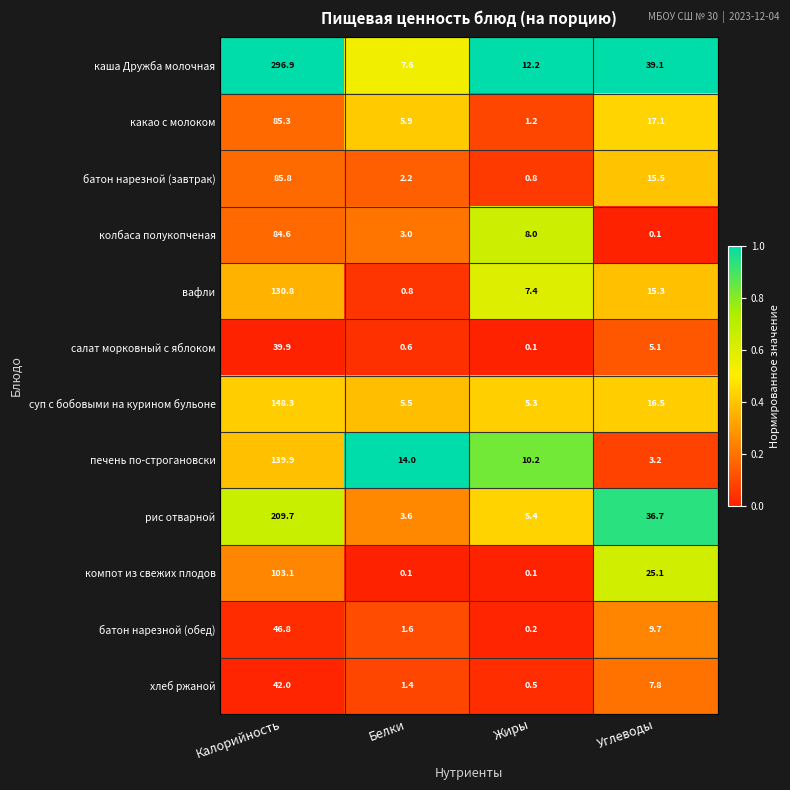

Rank the series by their maximum value, from highest to lowest.

каша Дружба молочная, рис отварной, суп с бобовыми на курином бульоне, печень по-строгановски, вафли, компот из свежих плодов, батон нарезной (завтрак), какао с молоком, колбаса полукопченая, батон нарезной (обед), хлеб ржаной, салат морковный с яблоком